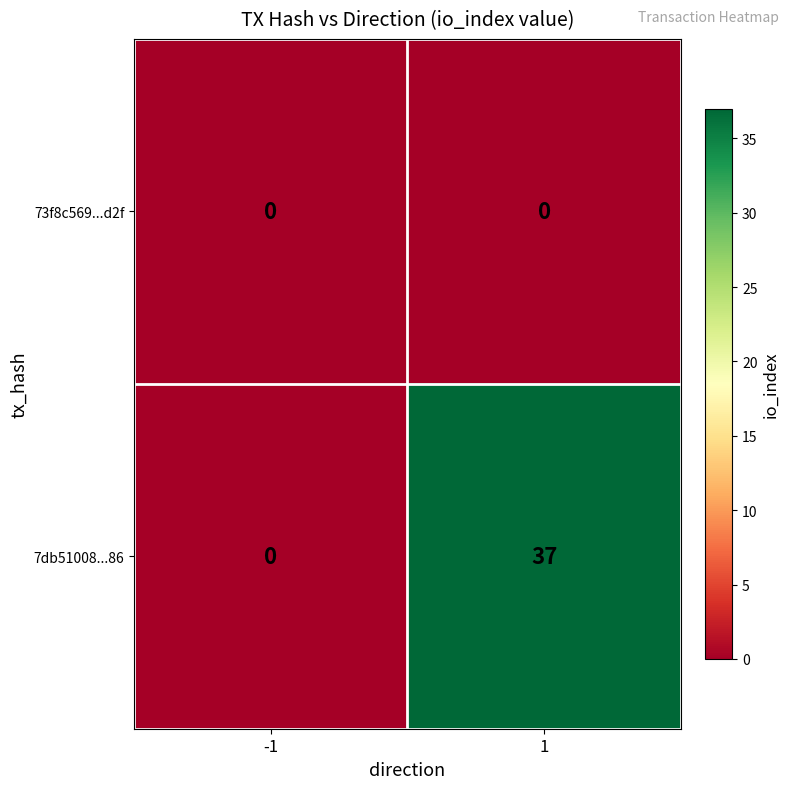

What is the difference between the 7db51008...86 values at 1 and -1?

37